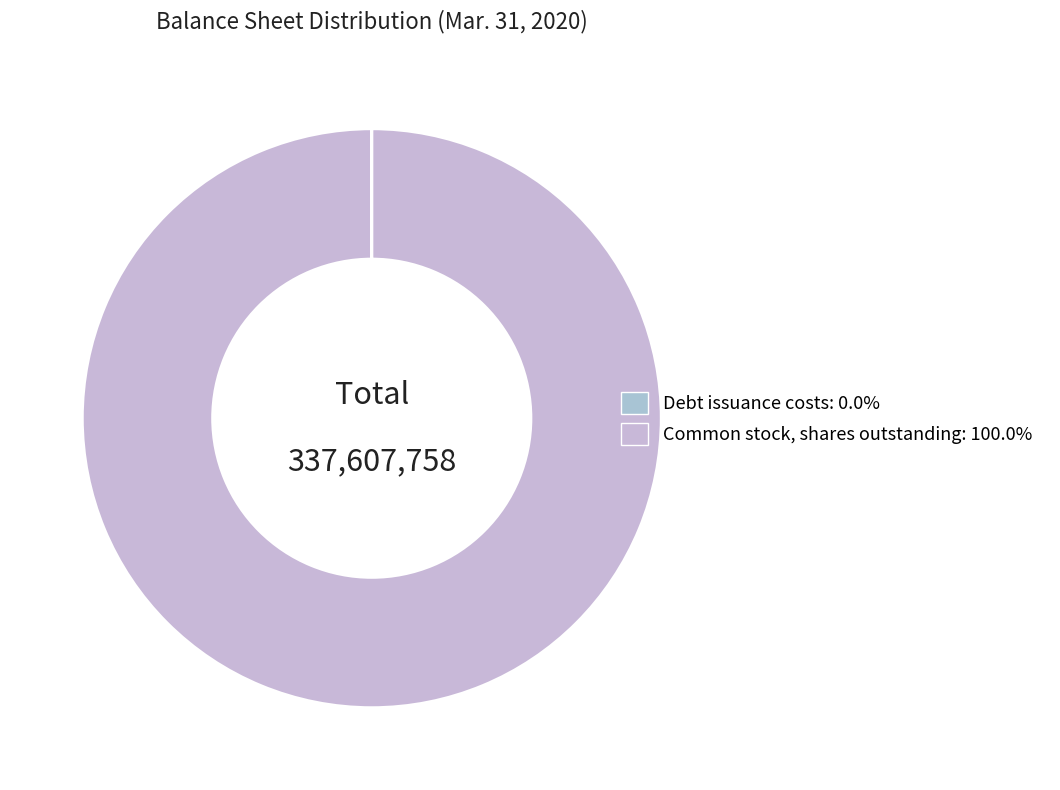

Which category has the smallest portion of the pie?

Debt issuance costs